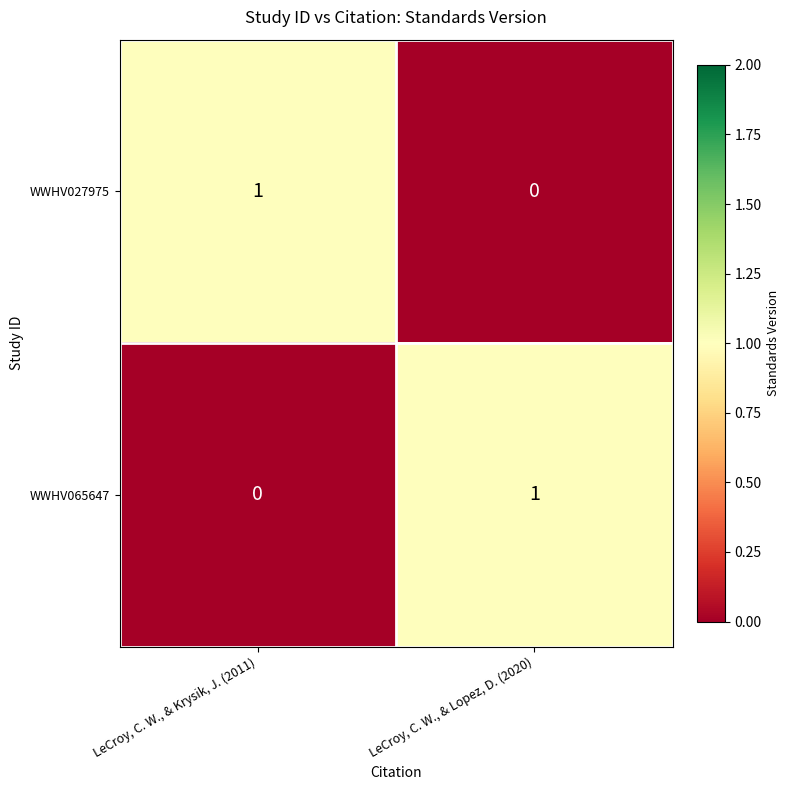

How many values in WWHV065647 are above zero?

1